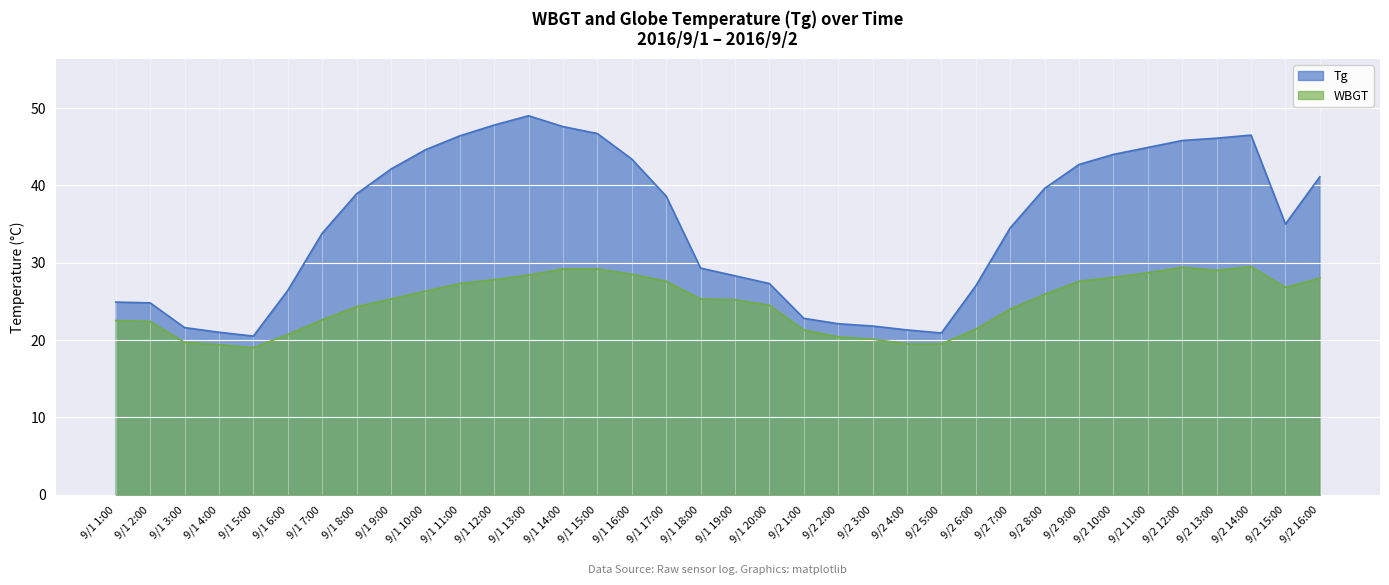

True or false: Tg has a value of 68.1 at 9/2 11:00.

False